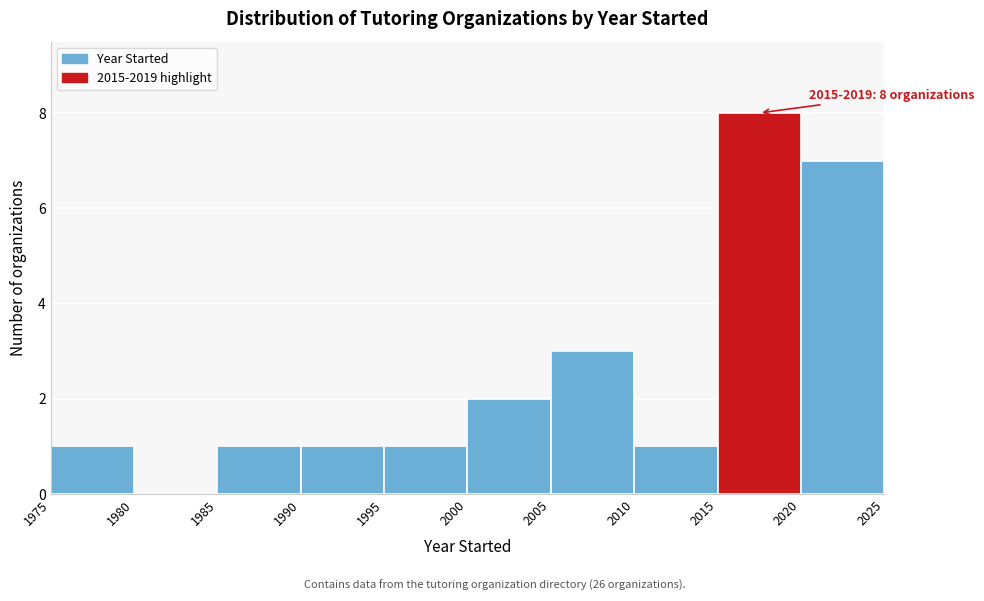

Which range on the x-axis has the tallest bar?

2015 to 2020